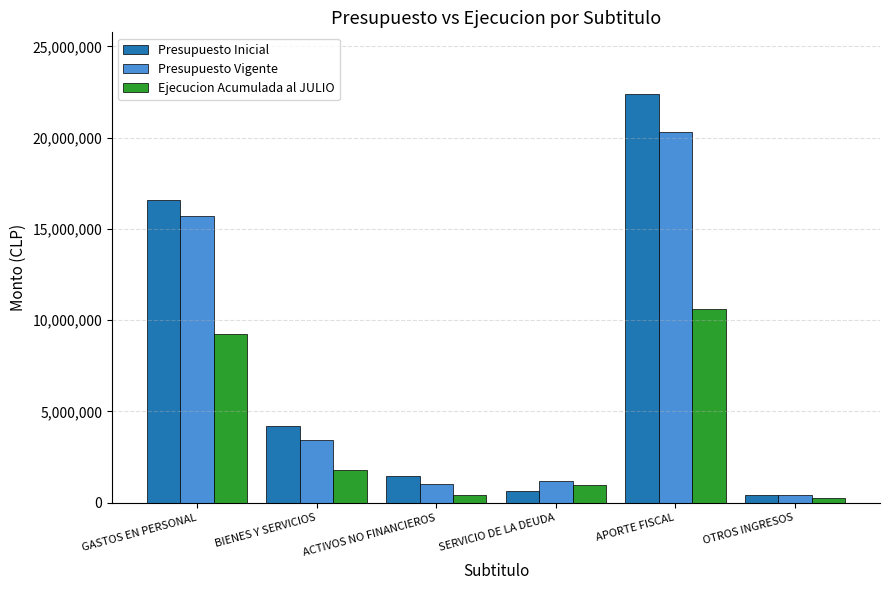

Reading left to right, what are all the values shown in this chart?

Presupuesto Inicial: 16600492	4202185	1453951	626442	22412136	447336
Presupuesto Vigente: 15686629	3460112	1018645	1181109	20320894	447336
Ejecucion Acumulada al JULIO: 9239477	1768199	411744	965544	10618668	235142